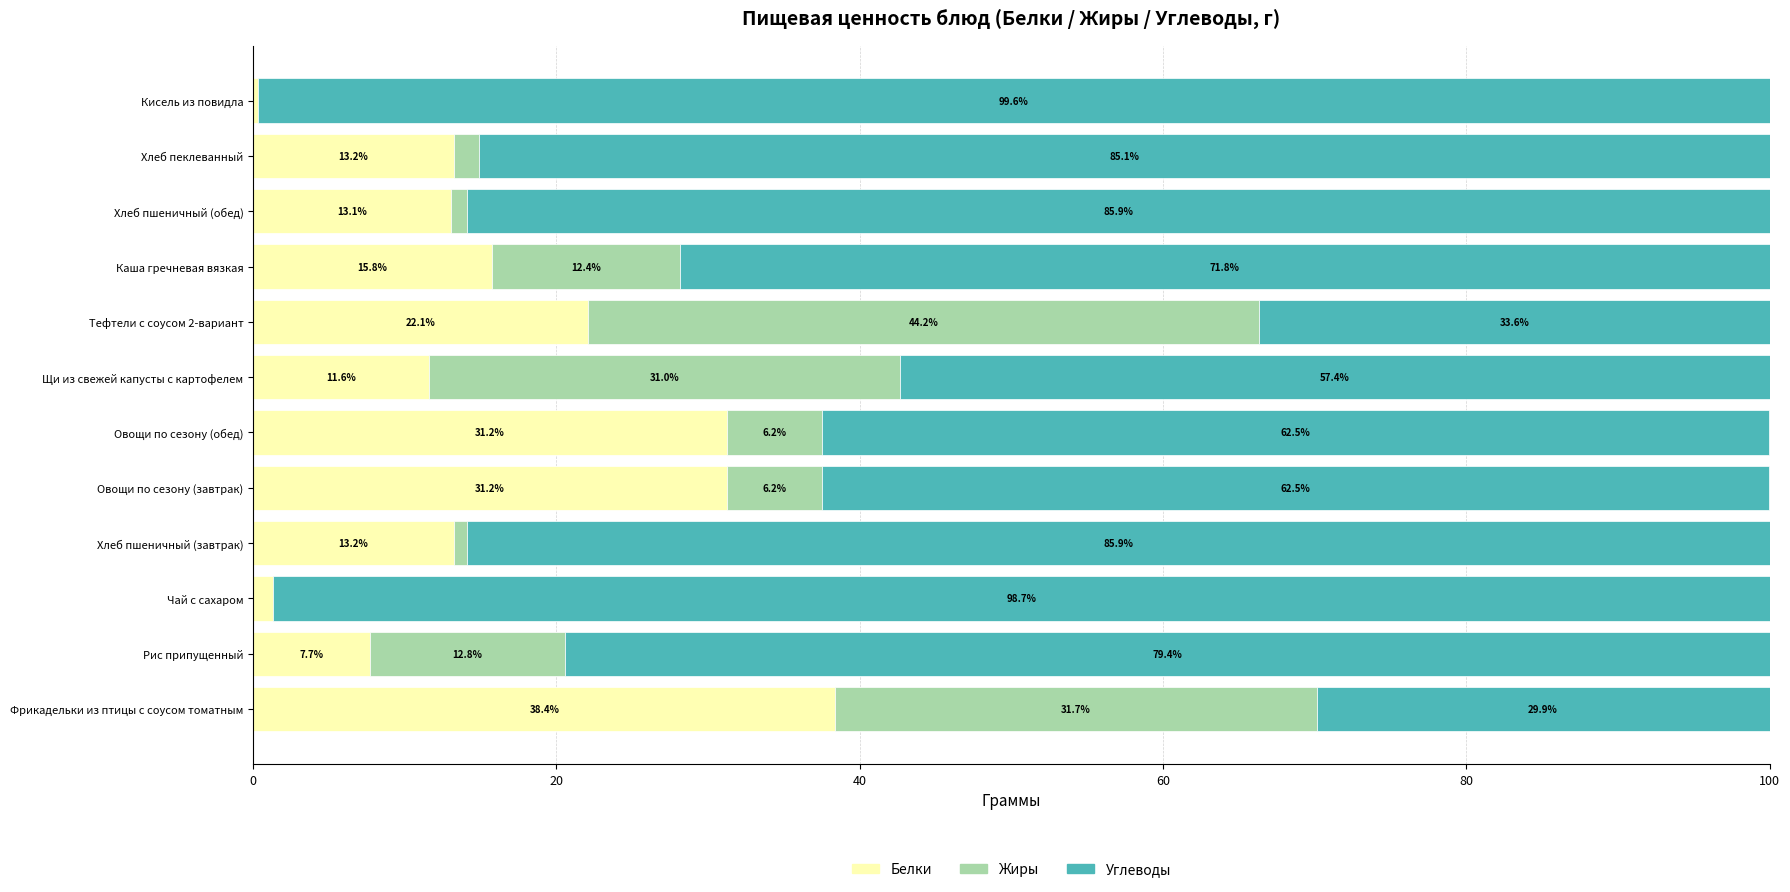

What are all the series names shown in the legend?

Белки, Жиры, Углеводы